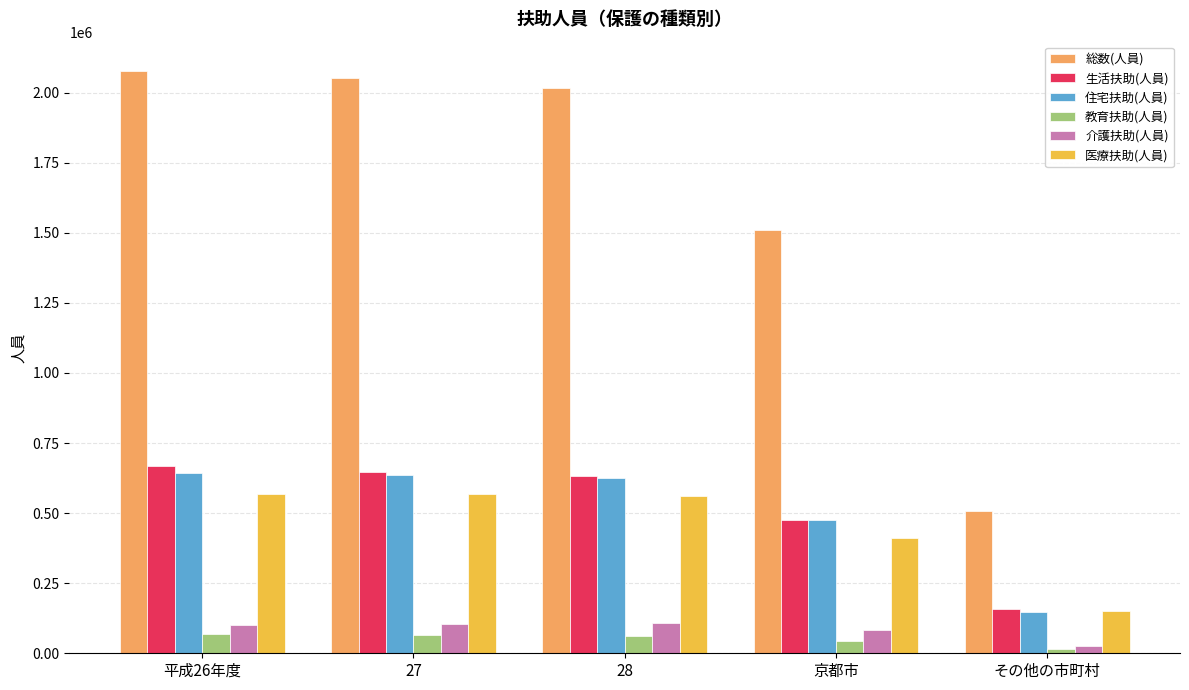

What is the label of the 3rd bar from the right?

28